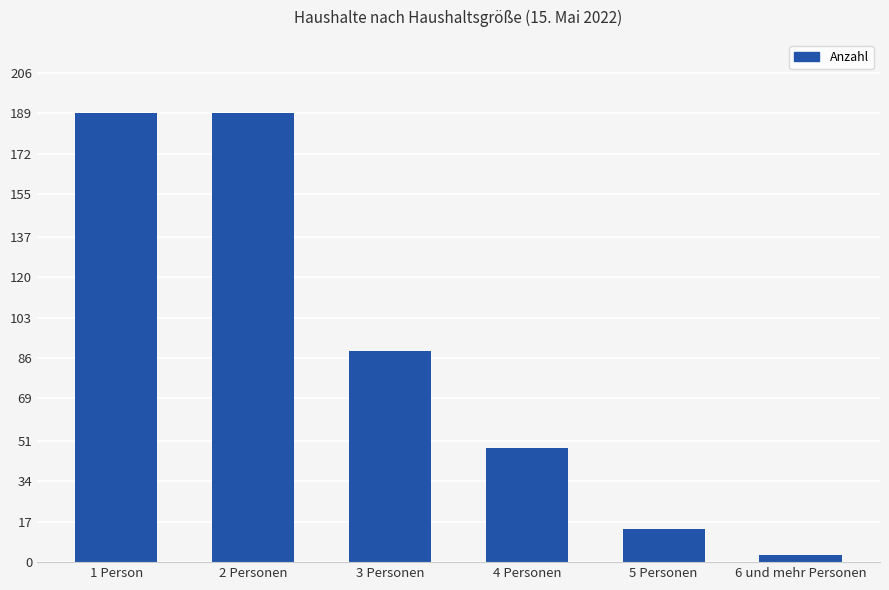

Reading right to left, list all the values displayed in this chart.

3	14	48	89	189	189